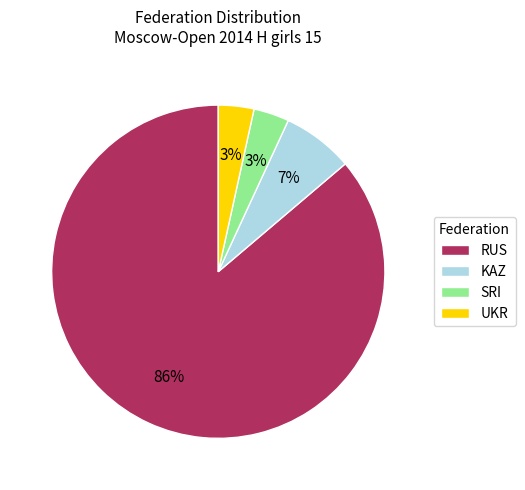

True or false: KAZ accounts for 7% of the total.

True